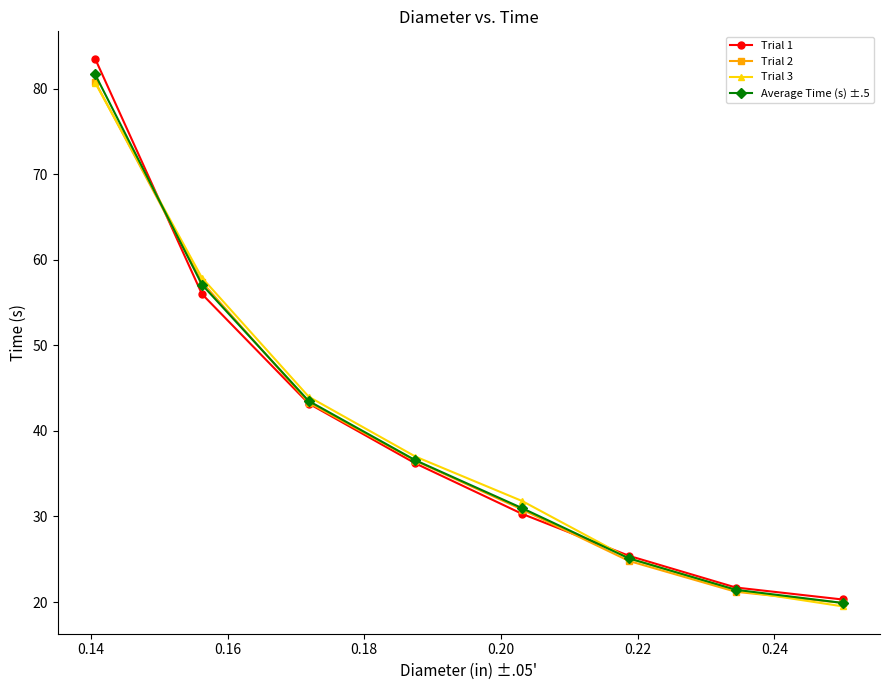

What is the value of the Trial 3 point at the 8th from the left?

19.5